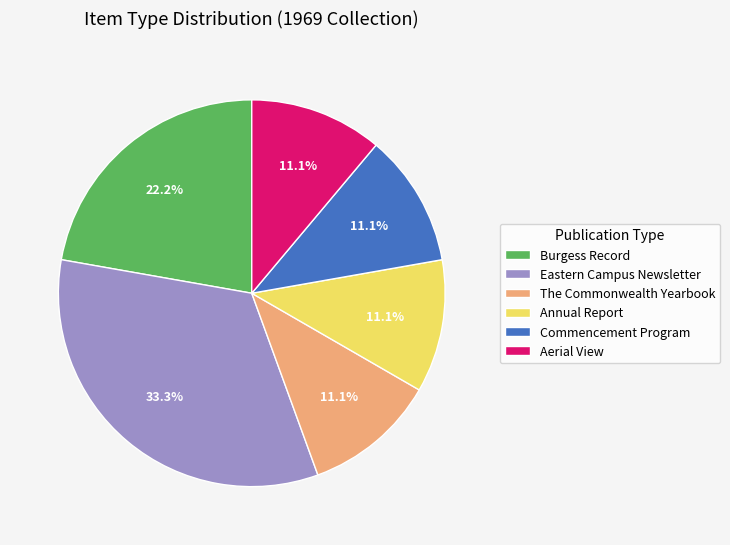

What is the largest slice in the pie chart?

Eastern Campus Newsletter